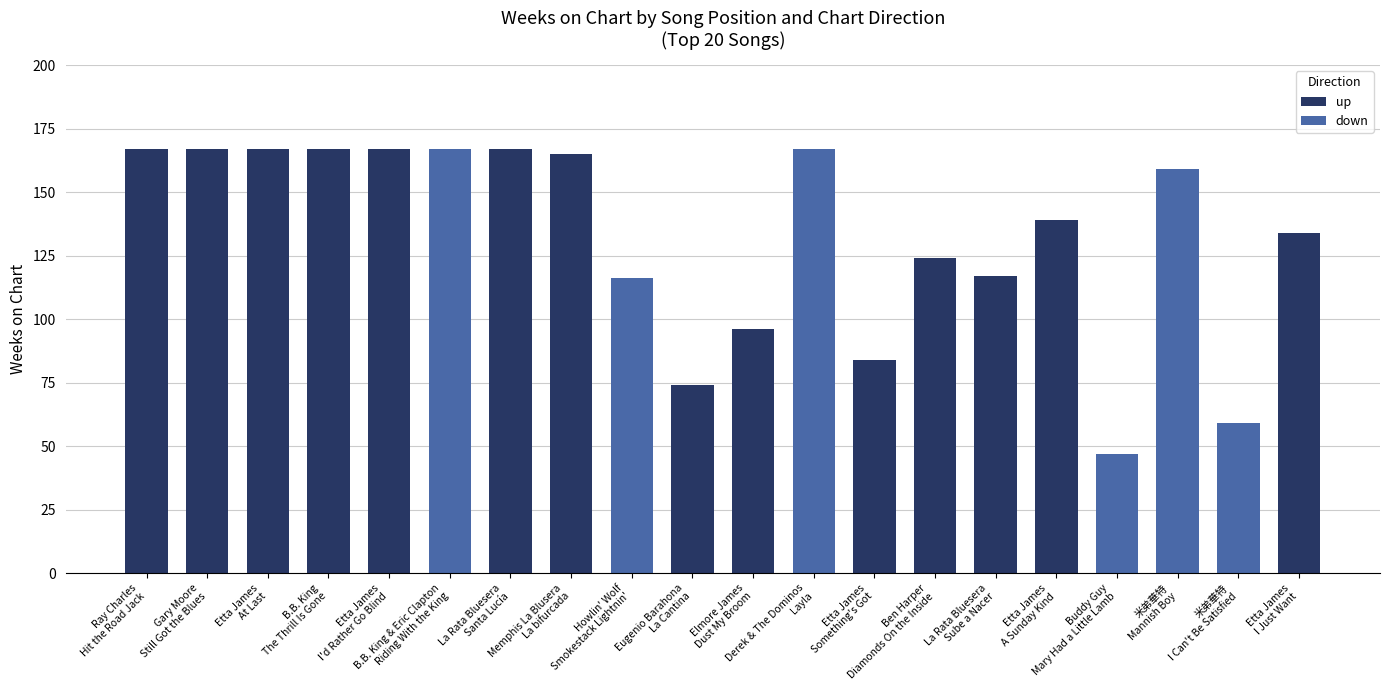

At how many categories does at least one series exceed 129?

12